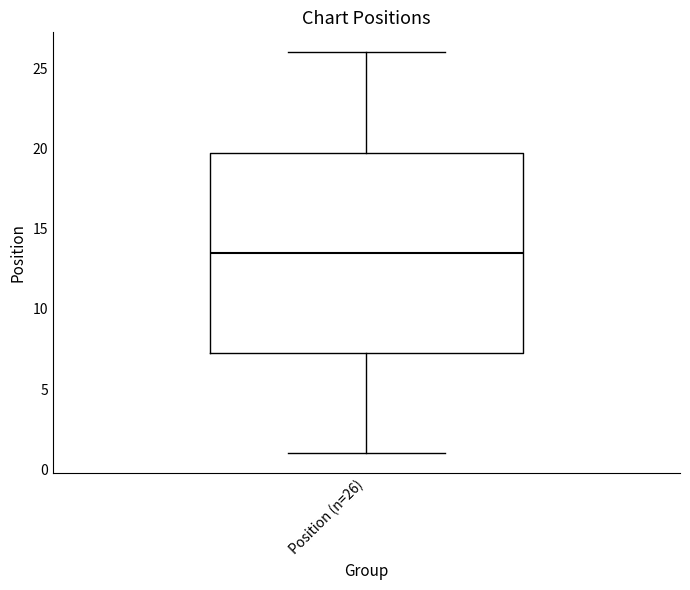

Read this box plot against the y-axis: the position of the median line, the range covered by the box, and the ends of both whiskers. The values are not printed on the chart, so give them approximately, as read against the axis.

median 13.5, box 7.5 to 20.0, whiskers 1.0 to 26.0